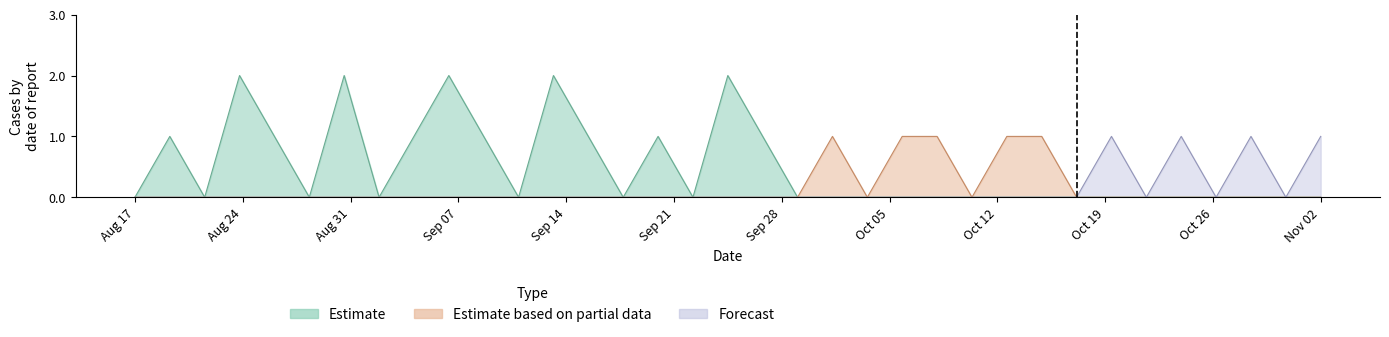

How many interior local peaks does the Estimate series have?

7